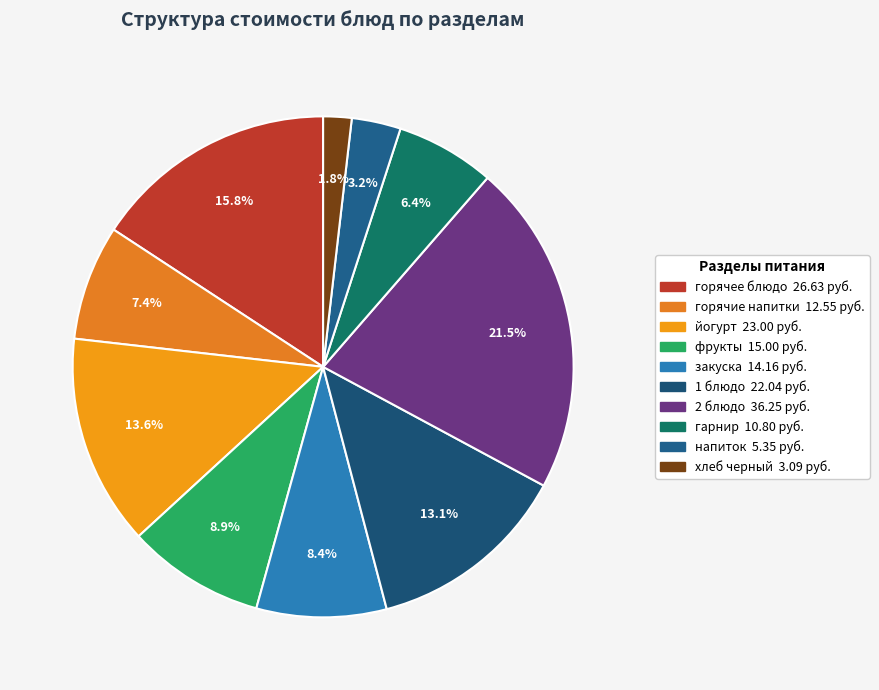

Which slice is the largest?

2 блюдо